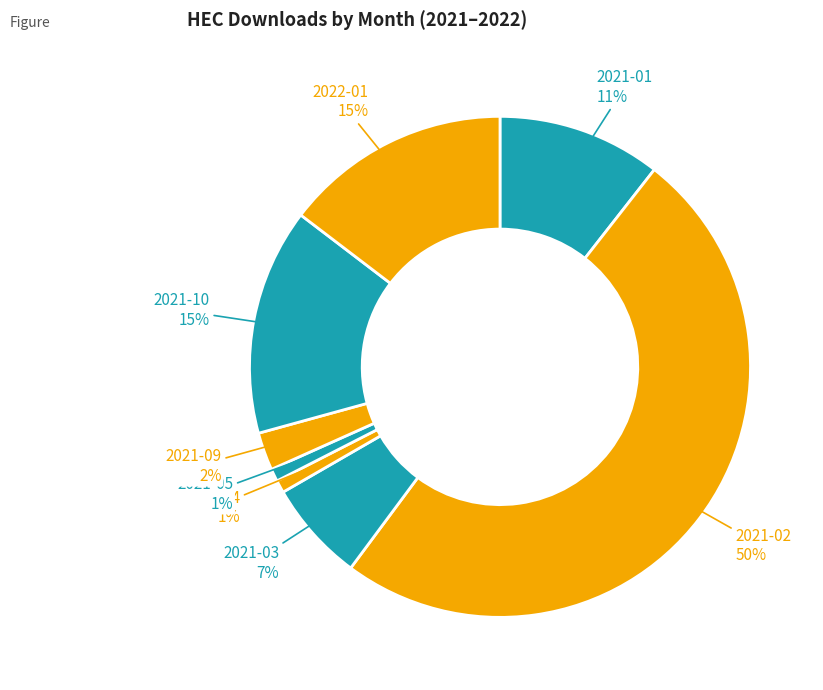

What is the smallest slice in the pie chart?

2021-06